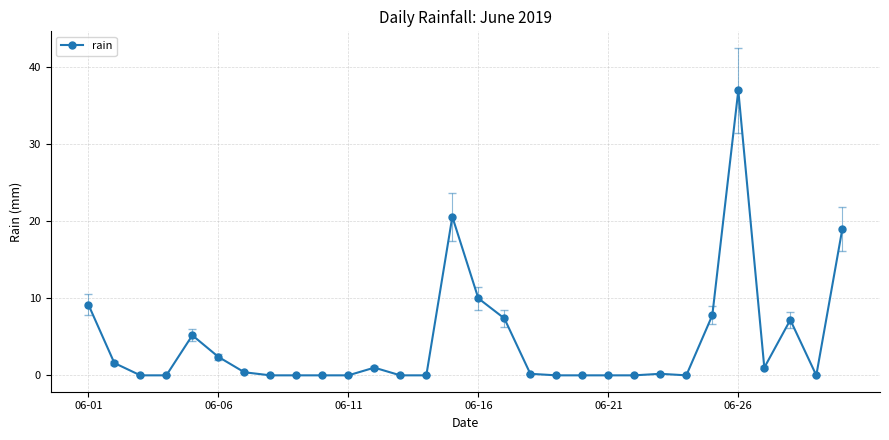

True or false: there are more than 2 points higher than both neighbors.

True